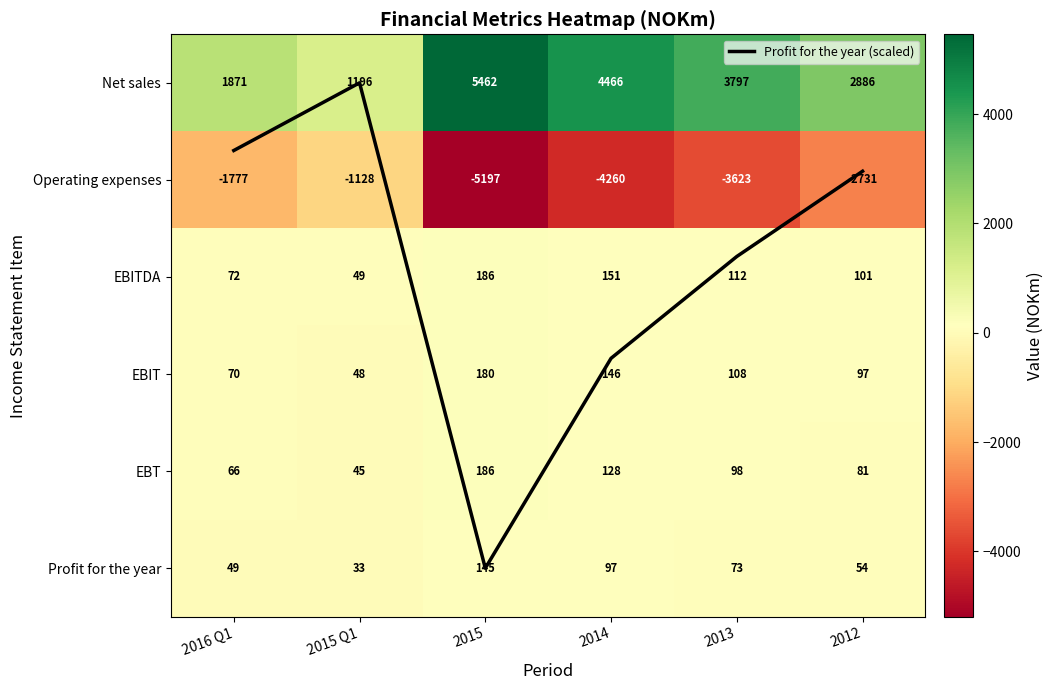

The value of EBIT at 2014 is 146.3. True or false?

True